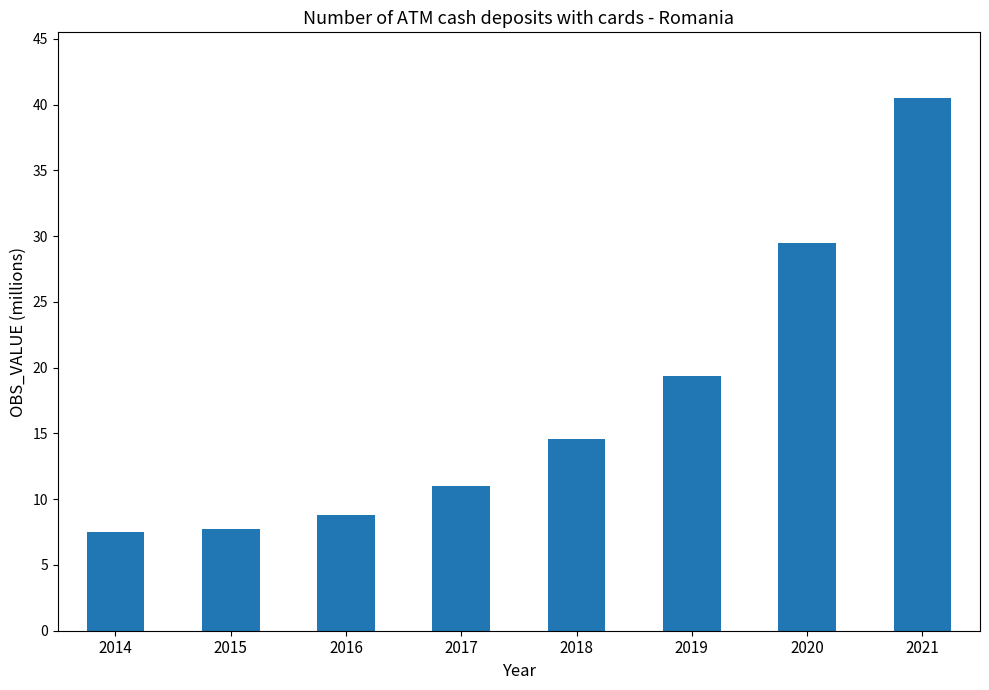

What is the sum of all values?

139.0